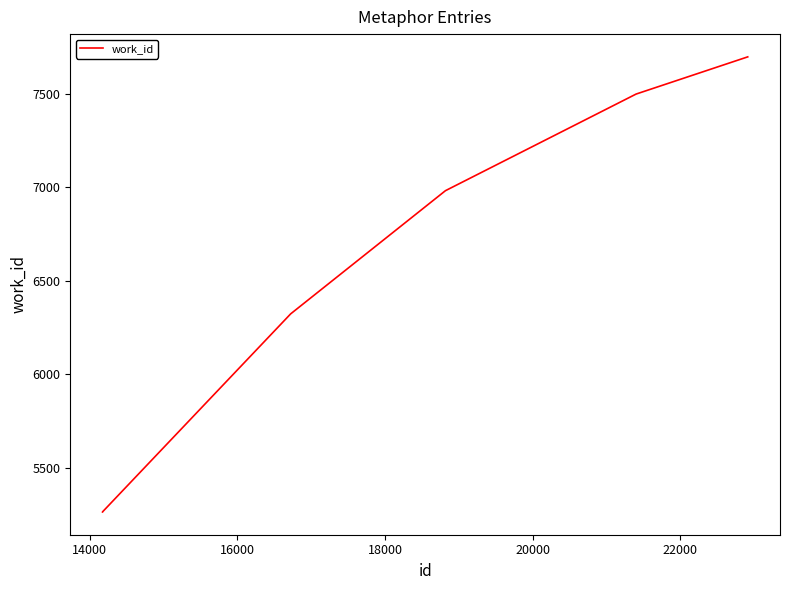

True or false: there are more than 0 points higher than both neighbors.

False